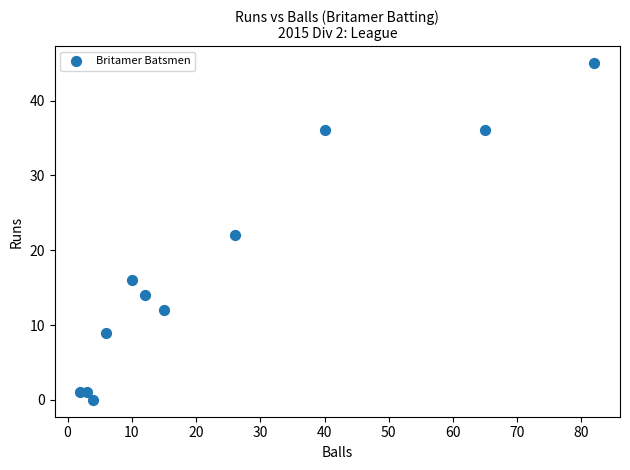

What is the range of X values (max minus min)?

80